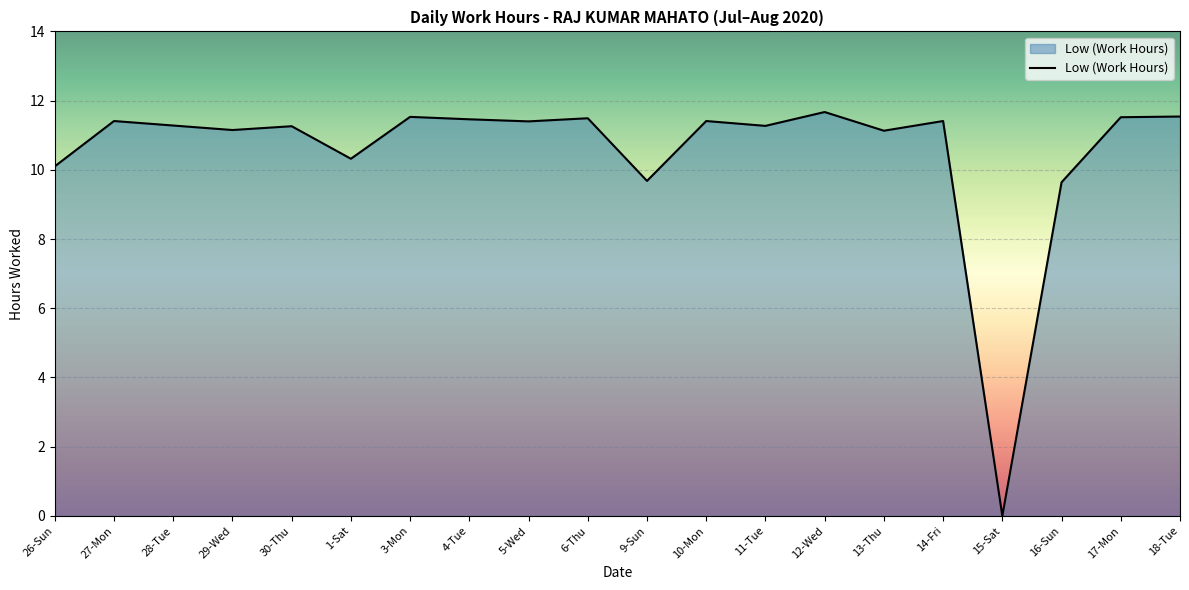

Which category has the lowest value across all series?

15-Sat